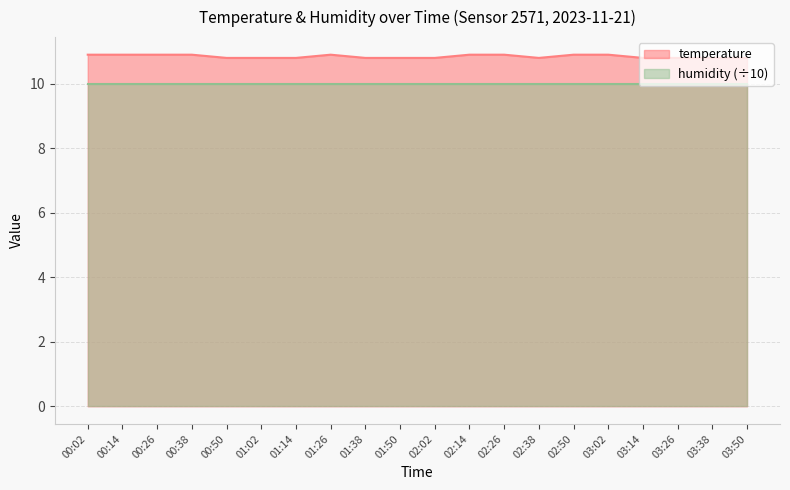

At which label is the value closest to 10?

00:50